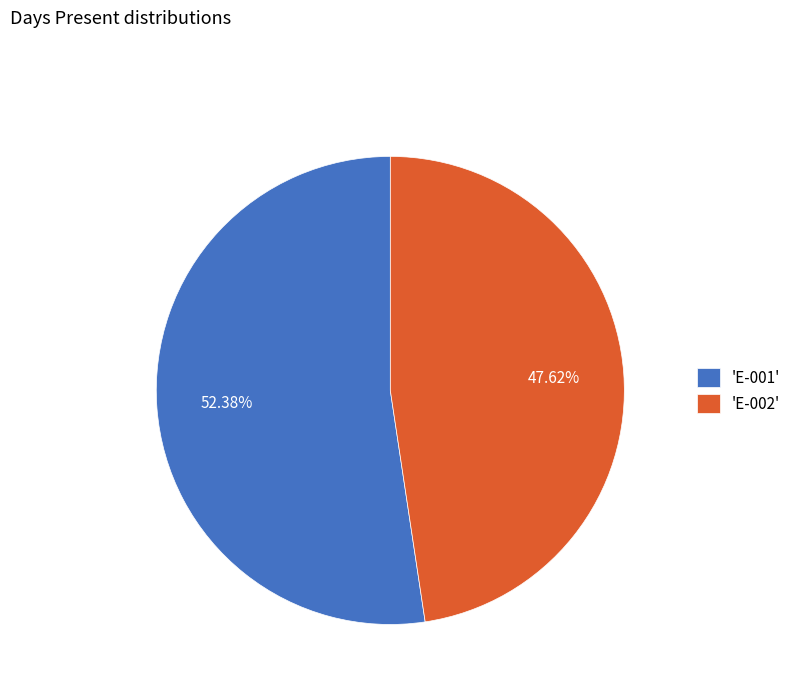

Which slice is the largest?

'E-001'